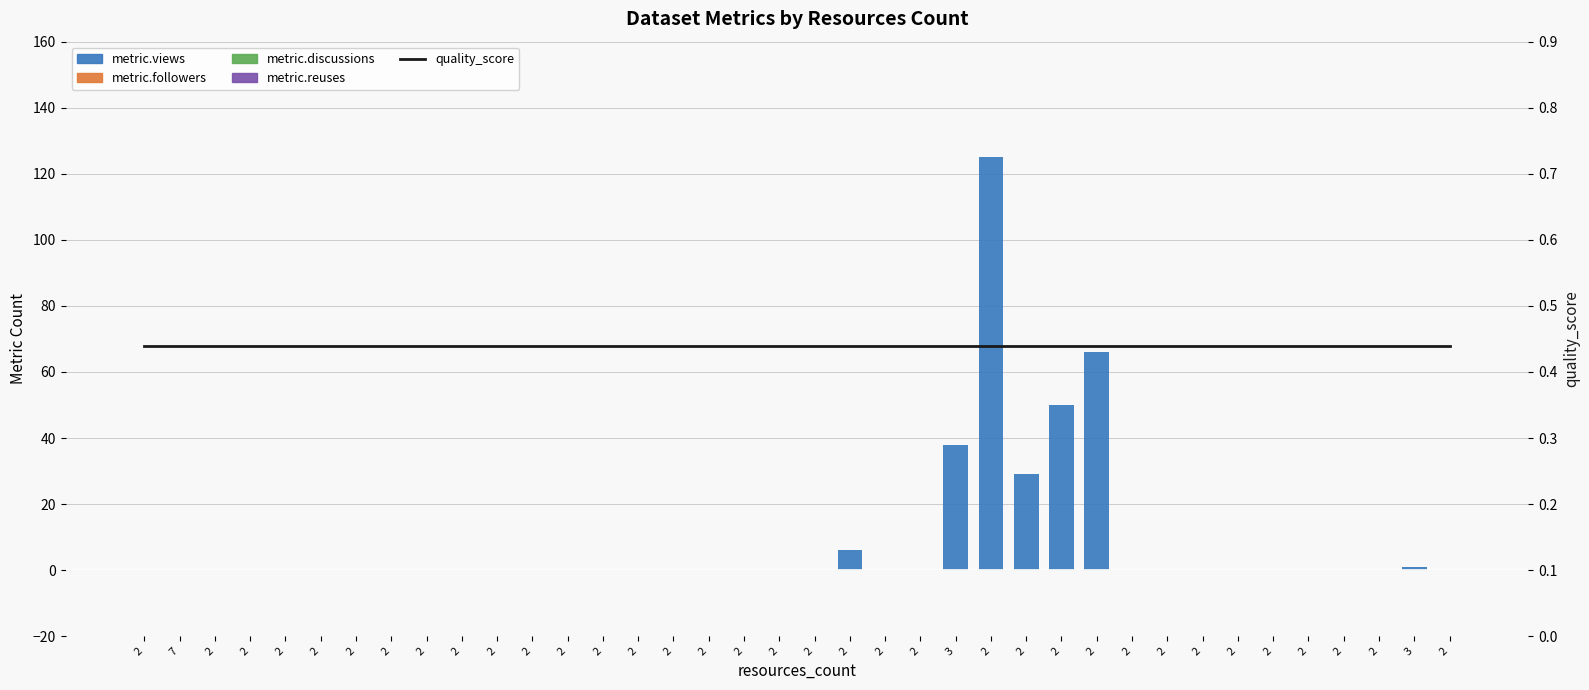

Are the bars horizontal?

No